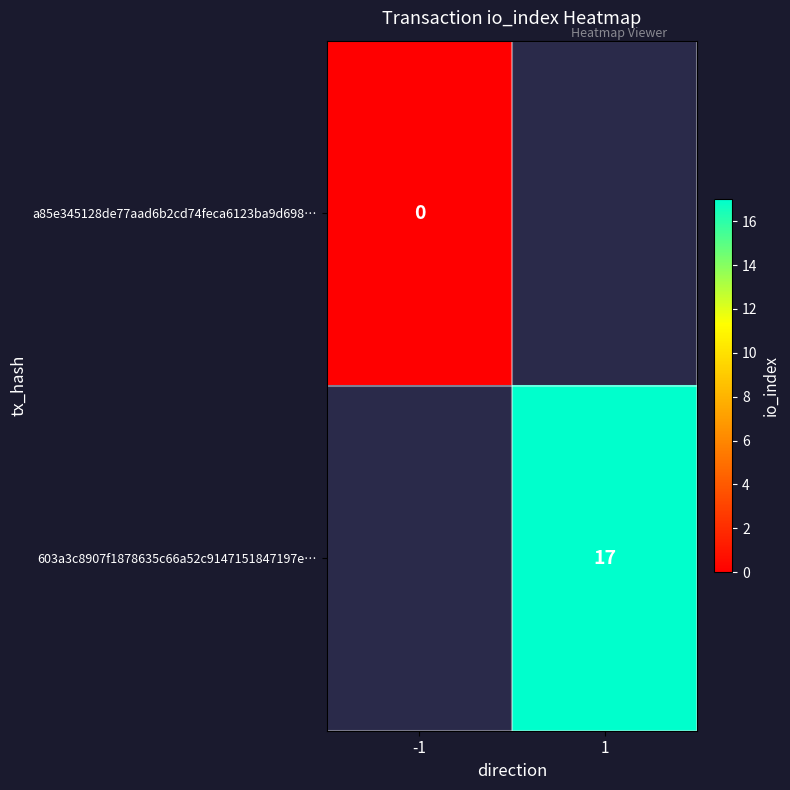

True or false: 603a3c8907f1878635c66a52c9147151847197e… has a value of 27 at 1.

False